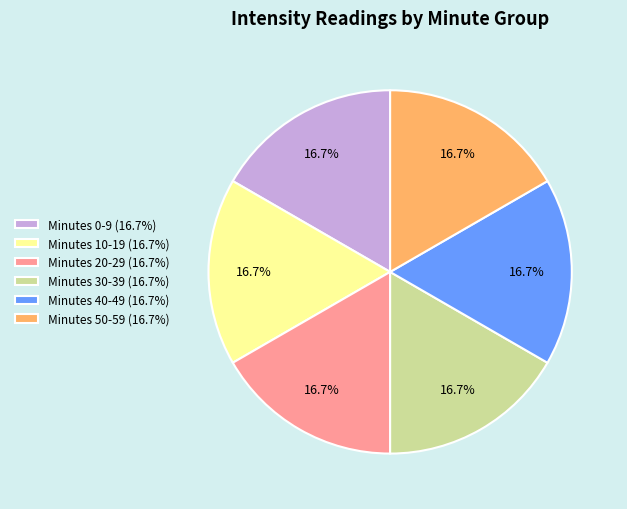

Approximately how many times larger is the value at Minutes 0-9 (16.7%) compared to Minutes 10-19 (16.7%)?

1.0